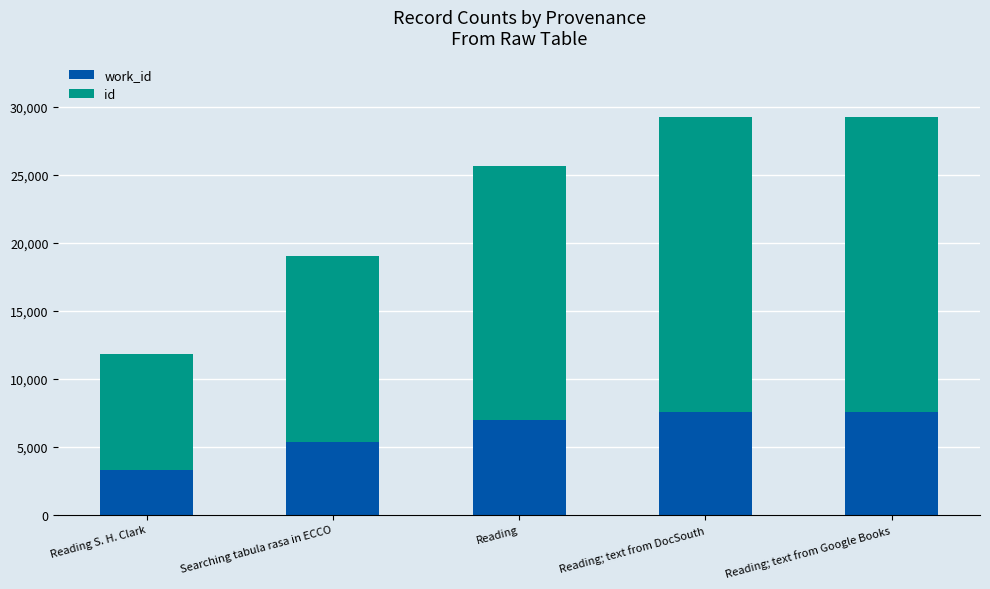

What is the total value across all series at Searching tabula rasa in ECCO?

19033